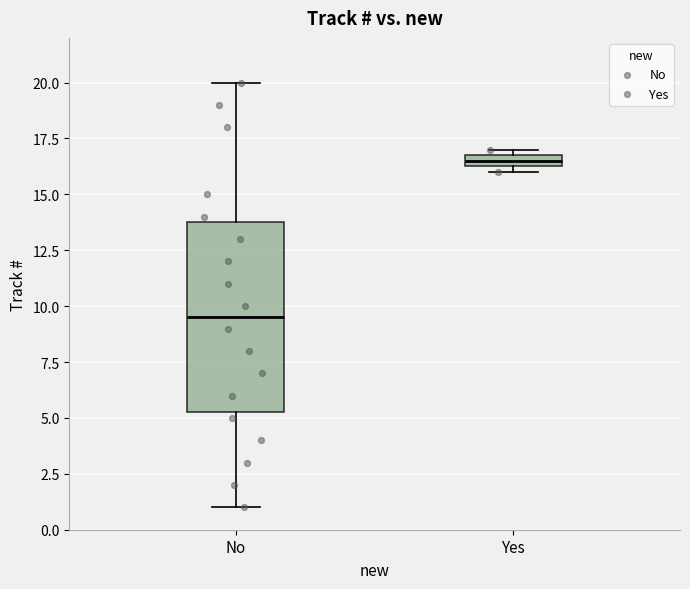

Which box has the lowest median line?

No